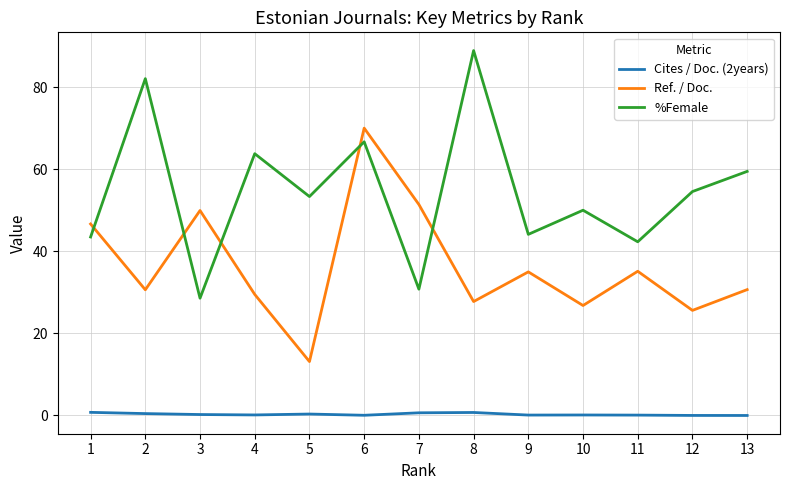

True or false: Ref. / Doc. and Cites / Doc. (2years) cross at least once.

False